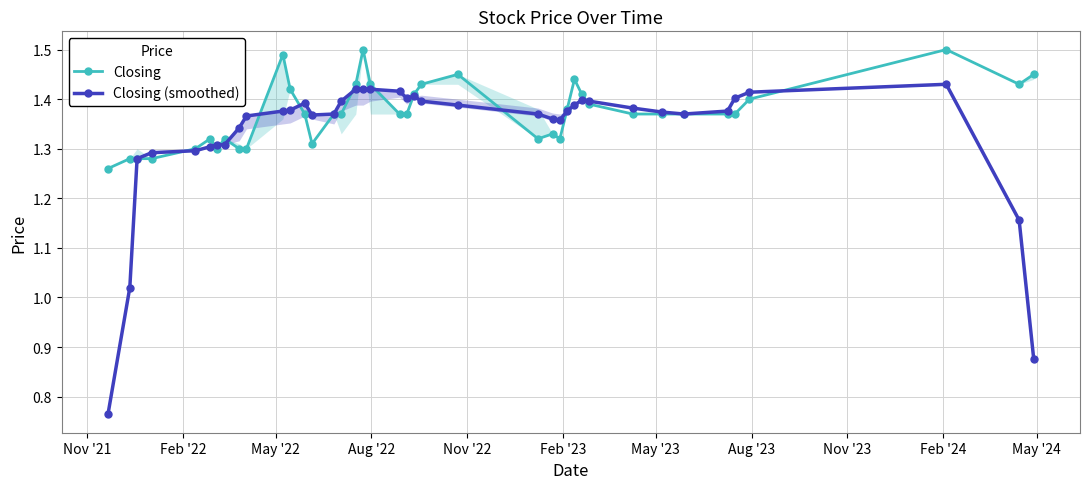

True or false: Closing has more than 1 points higher than both neighbors.

True